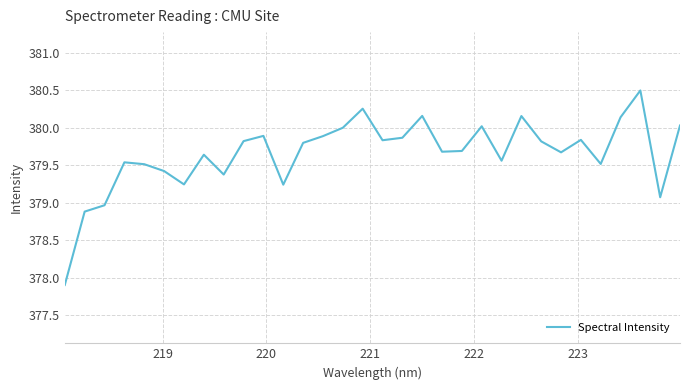

What is the difference between the maximum and minimum values?

2.6